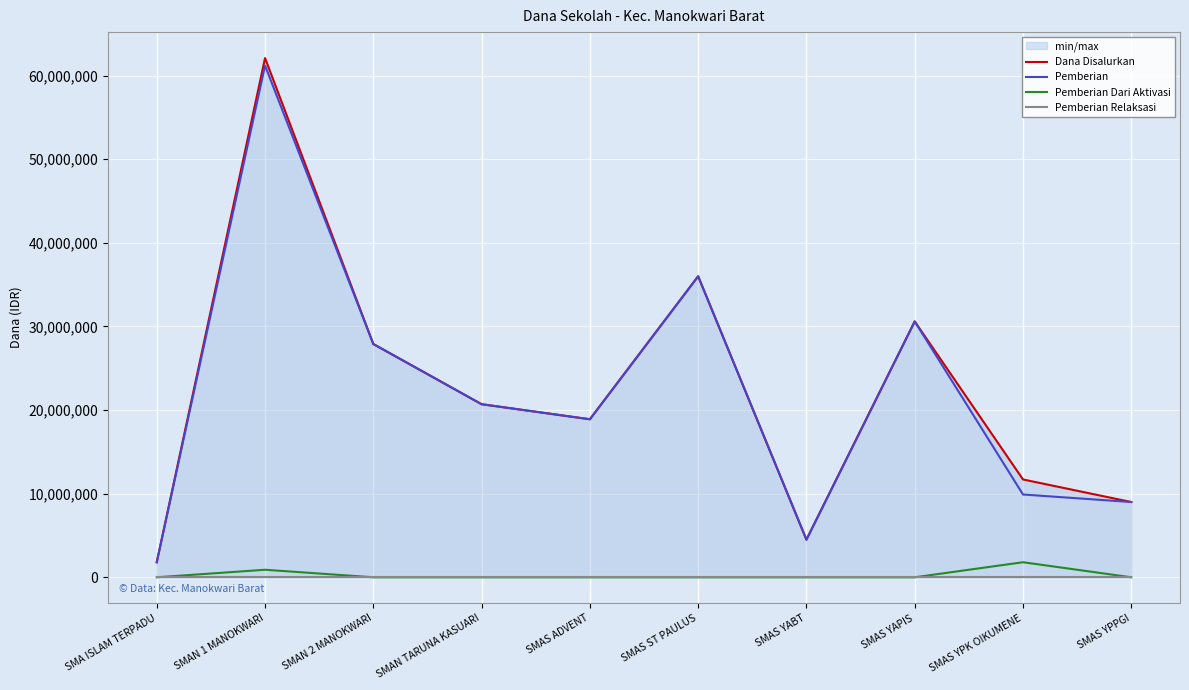

What is the spread (max minus min) of values at SMA ISLAM TERPADU?

1800000